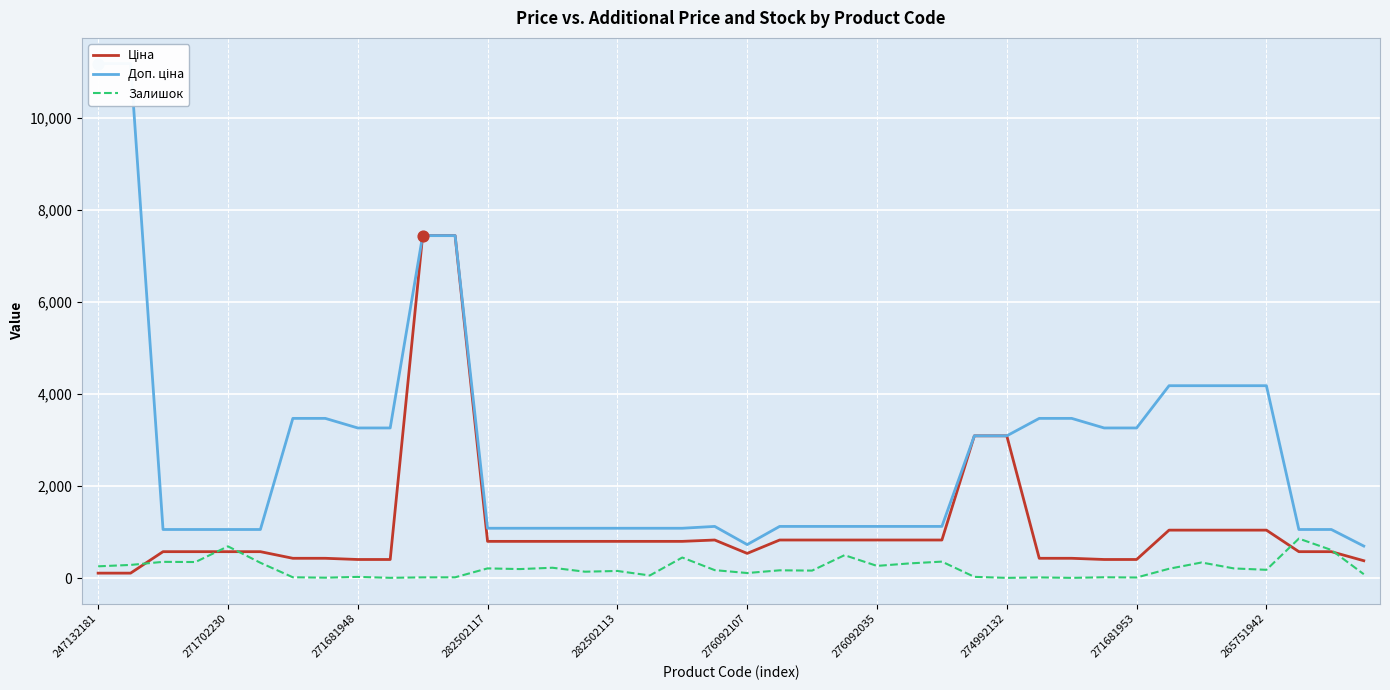

What is the total value across all series at 26?

2320.2